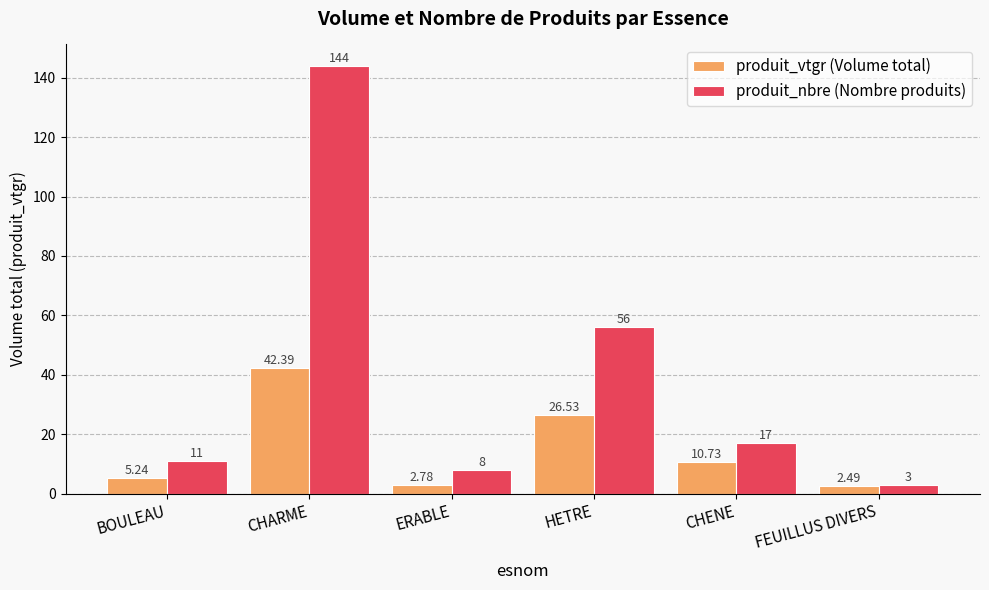

Where is produit_vtgr (Volume total) nearest to the value 22?

HETRE